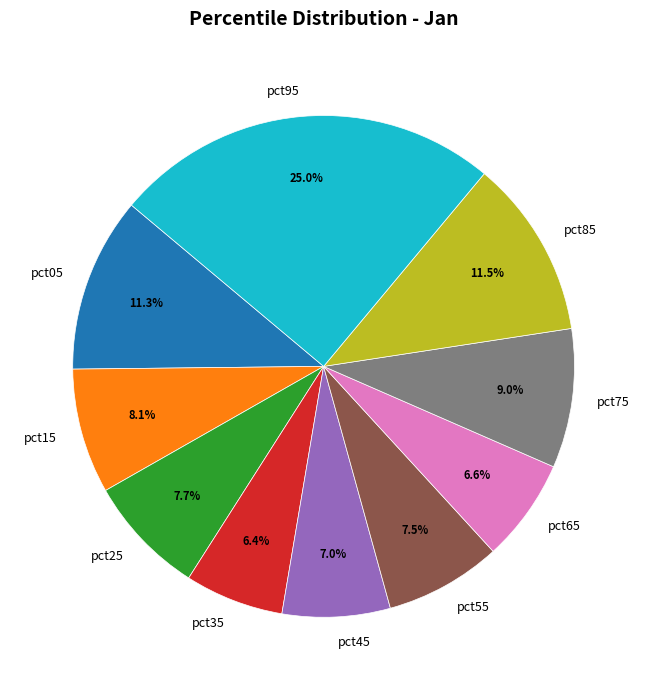

Does pct55 represent more than half of the total?

No